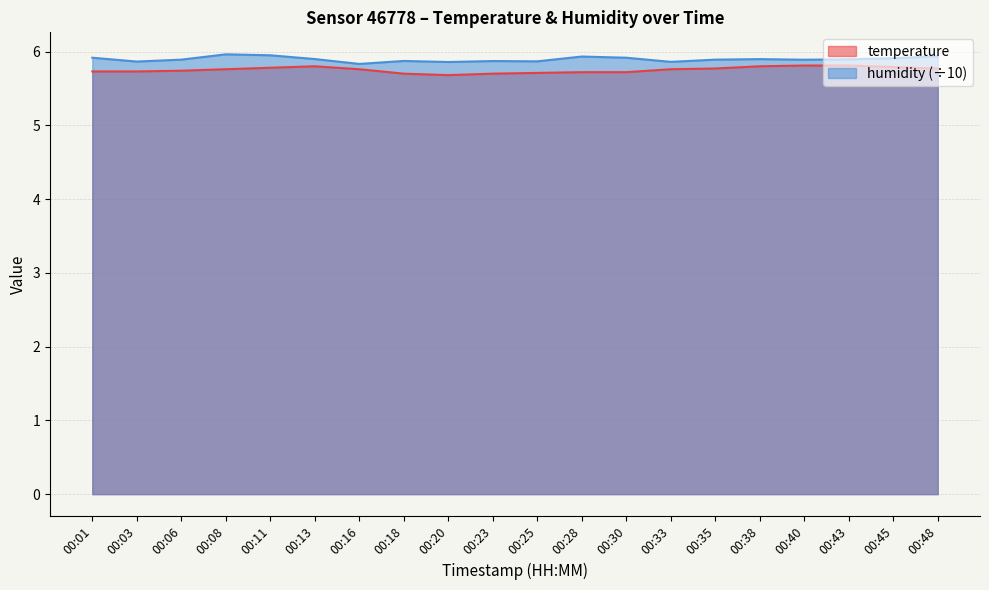

True or false: temperature and humidity cross at least once.

False